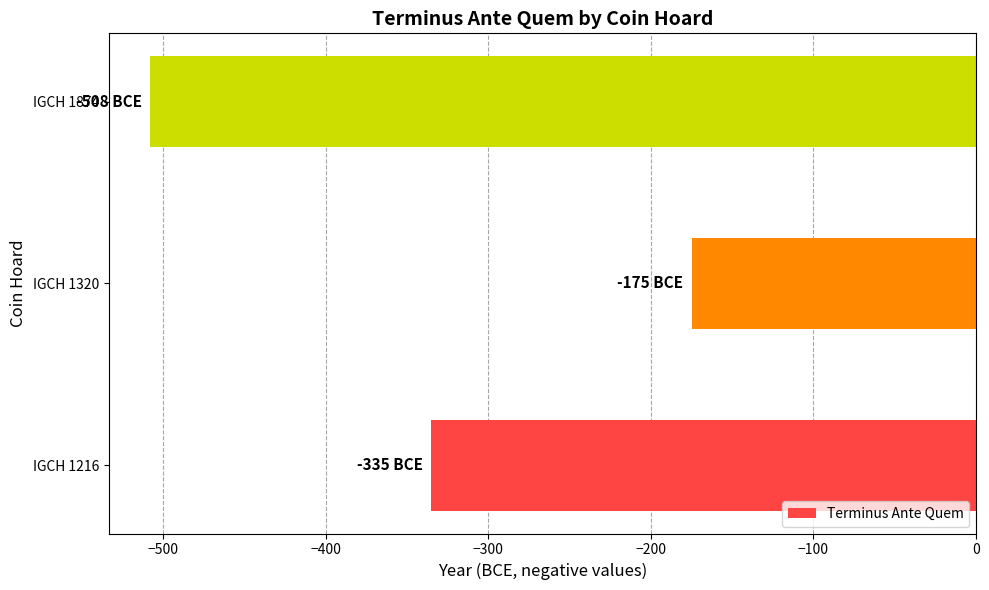

Where is the data nearest to the value -341?

IGCH 1216